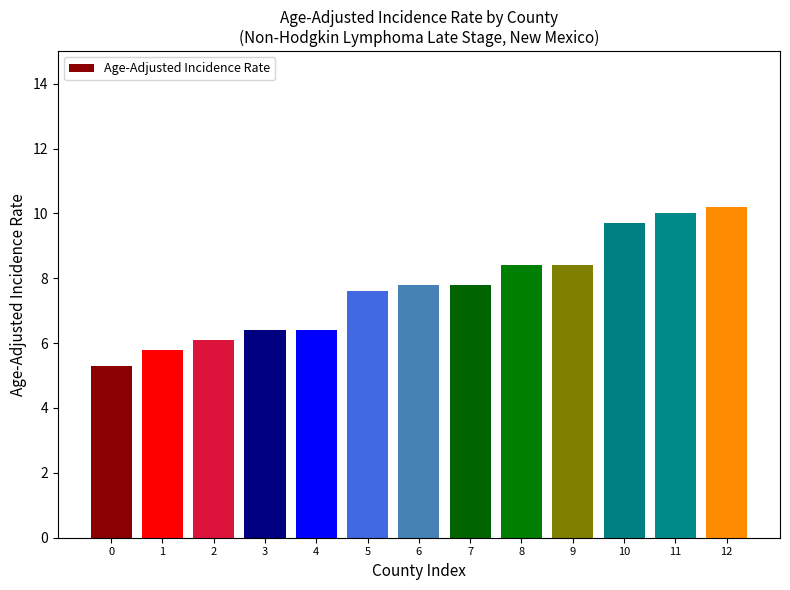

The chart shows a value of 6.1 at 2. True or false?

True